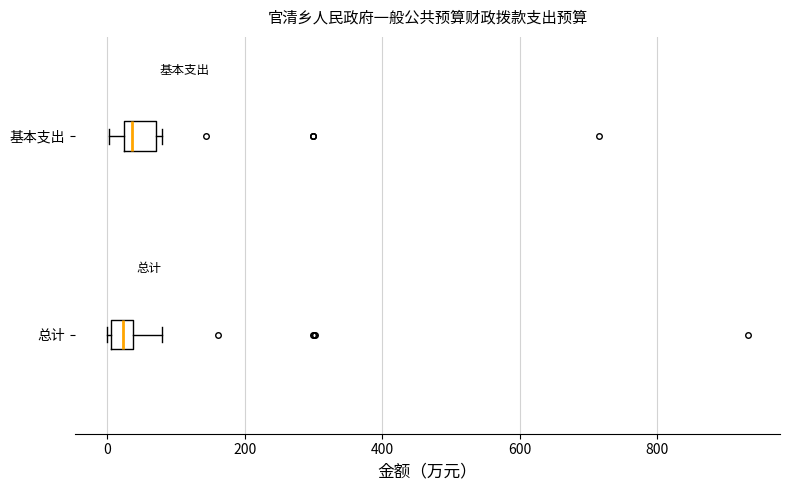

Reading bottom to top, read every box against the x-axis: the position of its median line, the range the box covers, and the ends of its whiskers. The values are not printed on the chart, so give them approximately, as read against the axis.

总计: median 20, box 0 to 40, whiskers 0 to 80
基本支出: median 40, box 20 to 80, whiskers 0 to 80 (just right of the box's right edge)